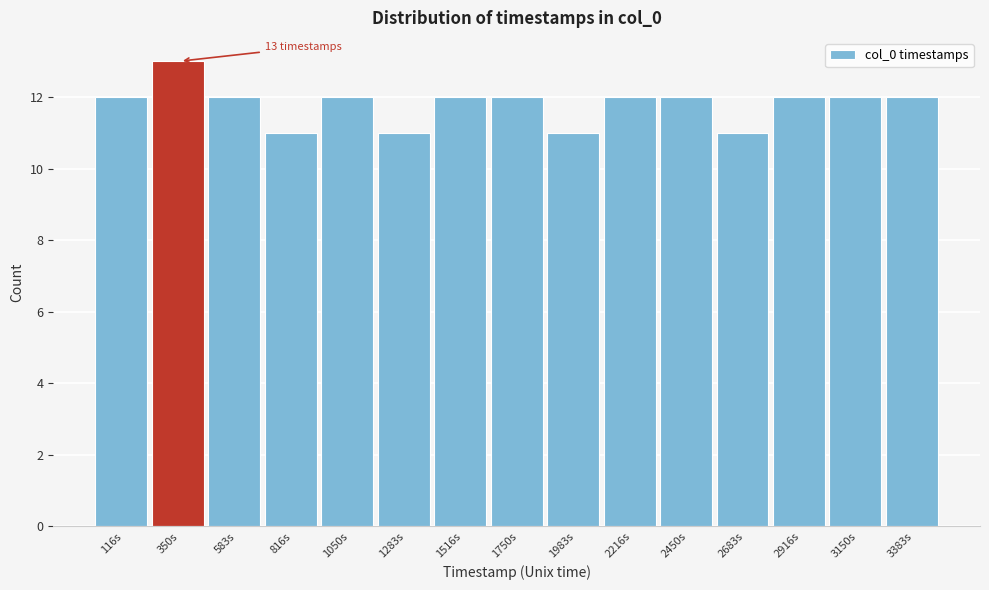

Reading left to right, list all the values displayed in this chart.

116s=12	350s=13	583s=12	816s=11	1050s=12	1283s=11	1516s=12	1750s=12	1983s=11	2216s=12	2450s=12	2683s=11	2916s=12	3150s=12	3383s=12